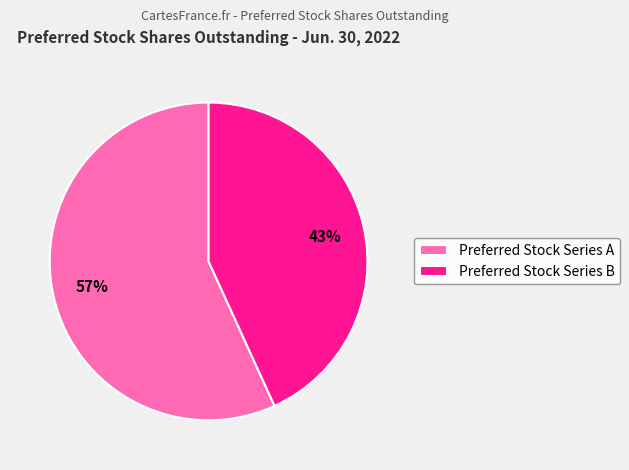

Which slice is the largest?

Preferred Stock Series A